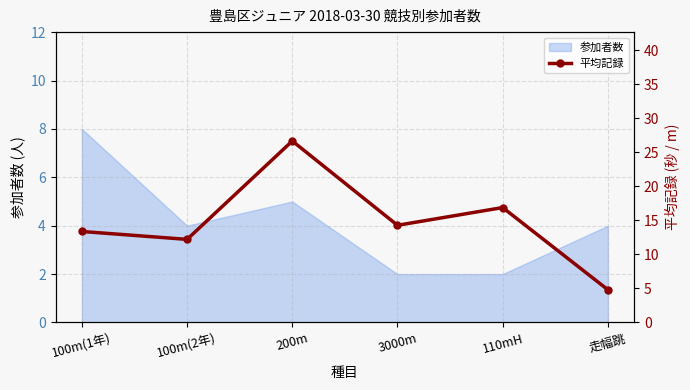

Between 200m and 3000m, which is larger?

200m